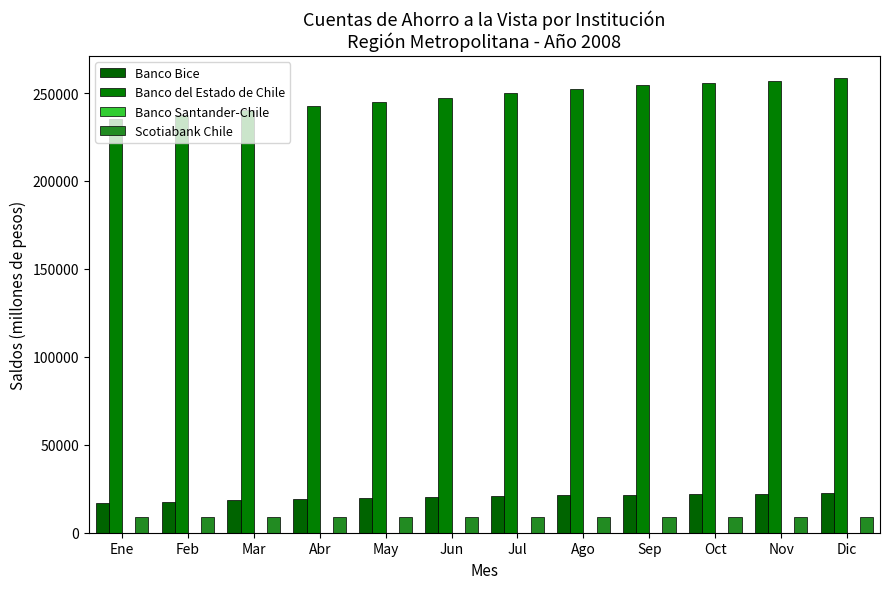

The Scotiabank Chile series shows 9004 at Mar. True or false?

True